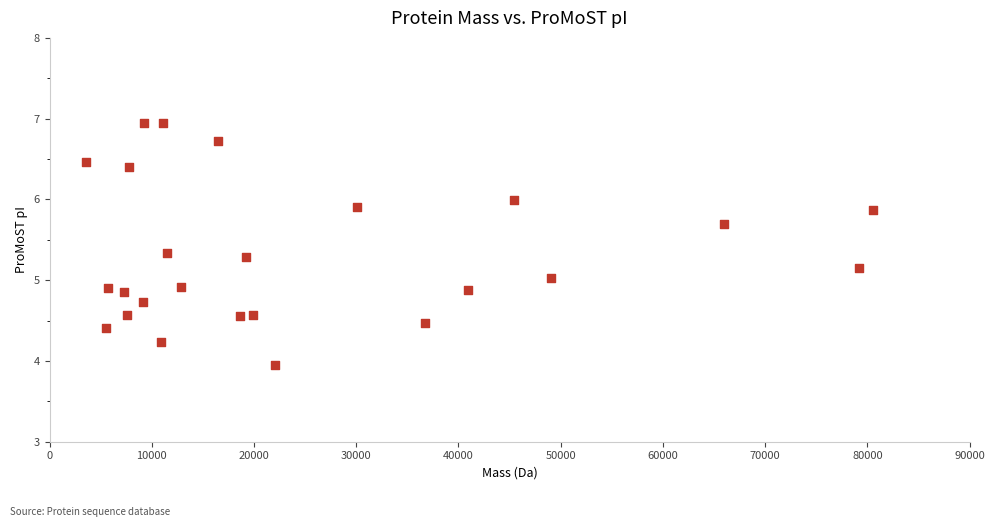

What is the range of Y values (max minus min)?

3.0